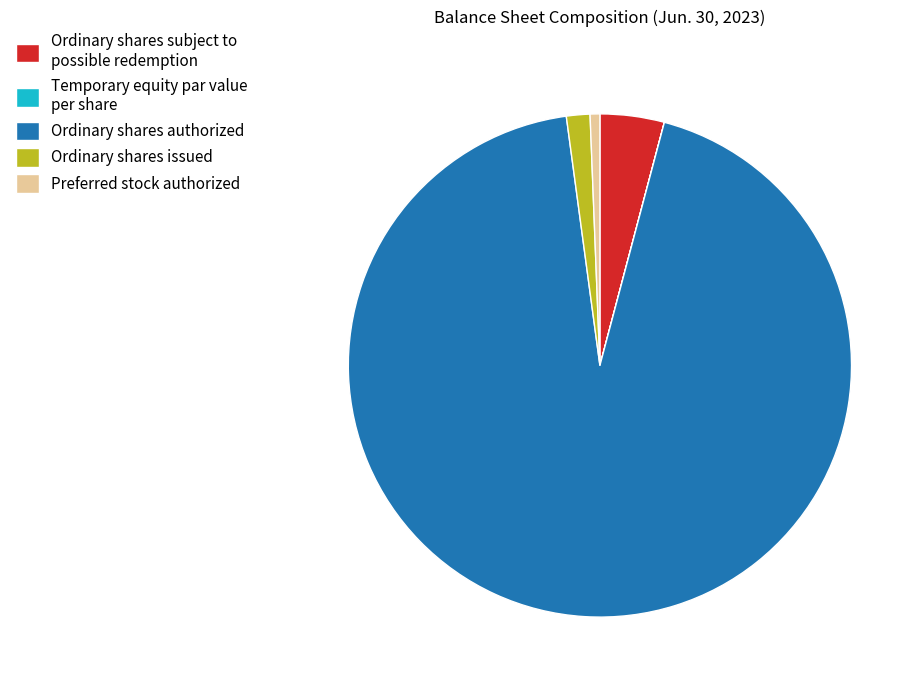

Do Ordinary shares subject to possible redemption and Ordinary shares issued together represent more than half of the pie?

No